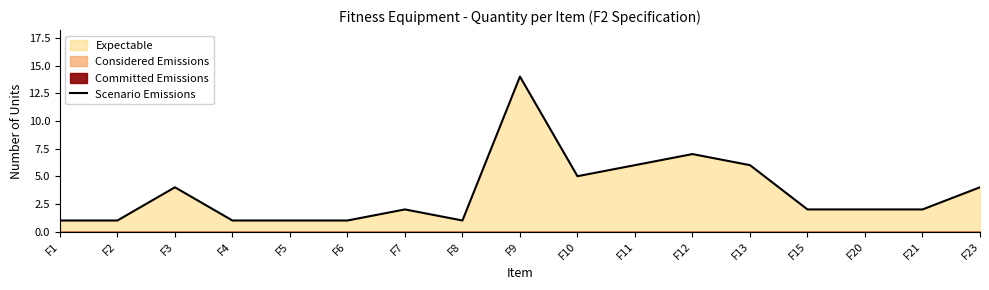

How many interior local valleys (lower than both neighbors) does the data have?

2